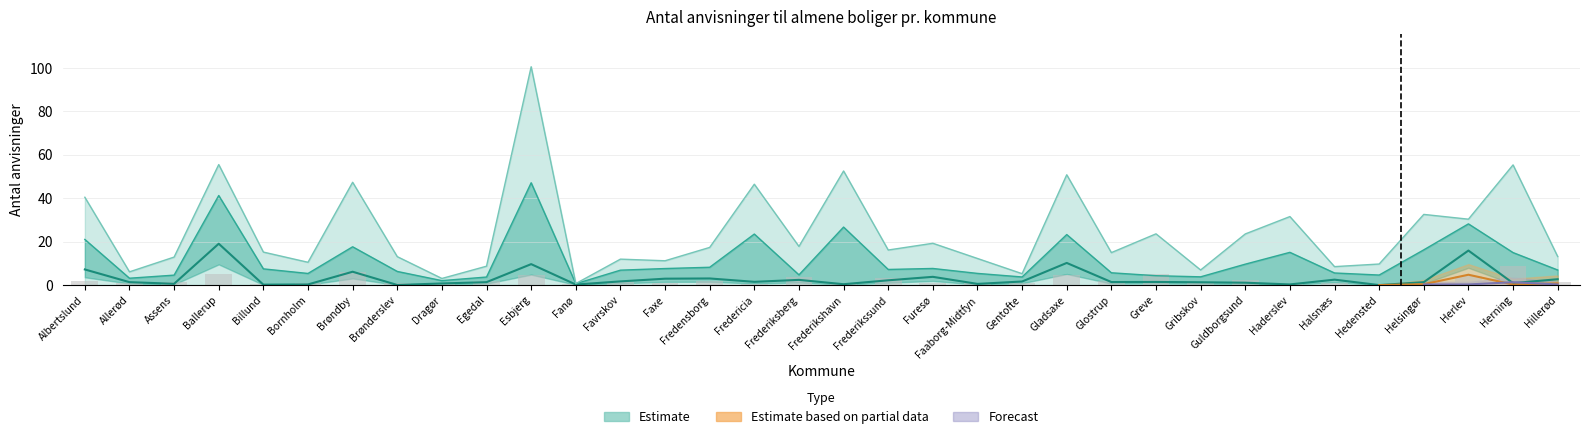

What is the total value across all series at Gentofte?

7.8